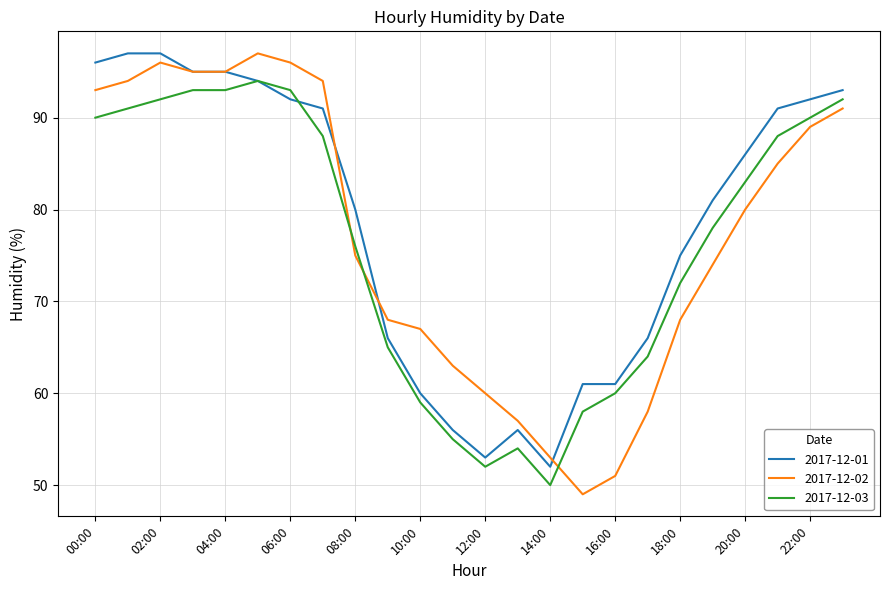

Which series has the widest spread of values?

2017-12-02